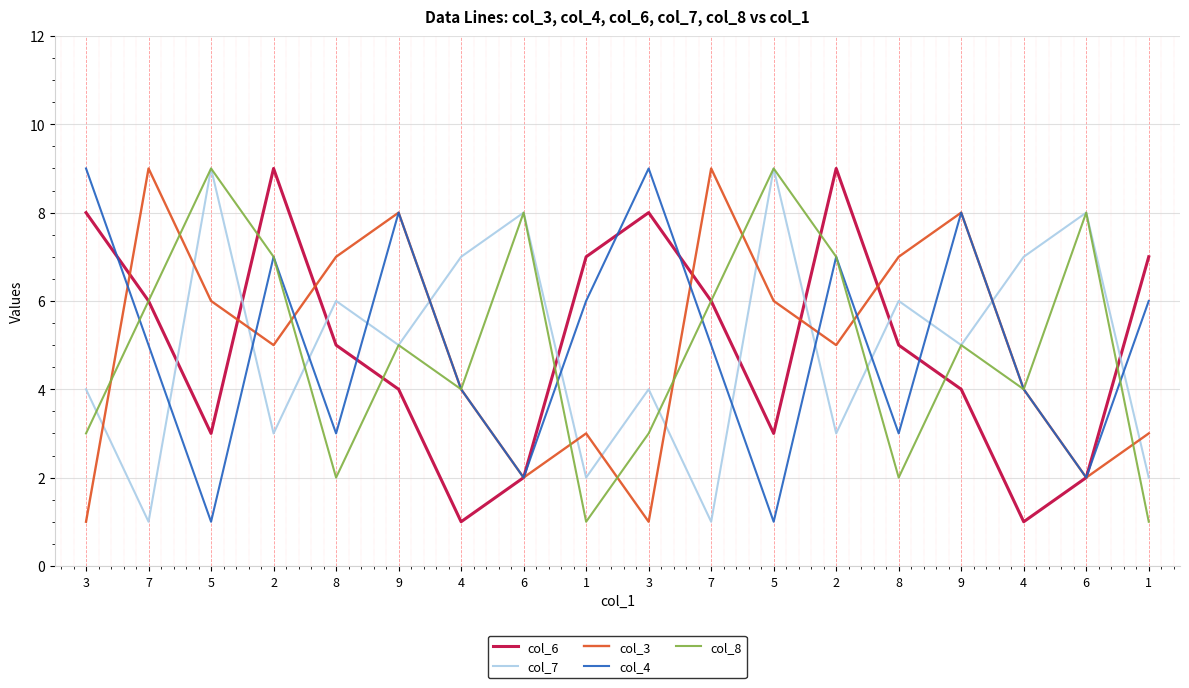

Where does the col_6 series first go above 5?

3